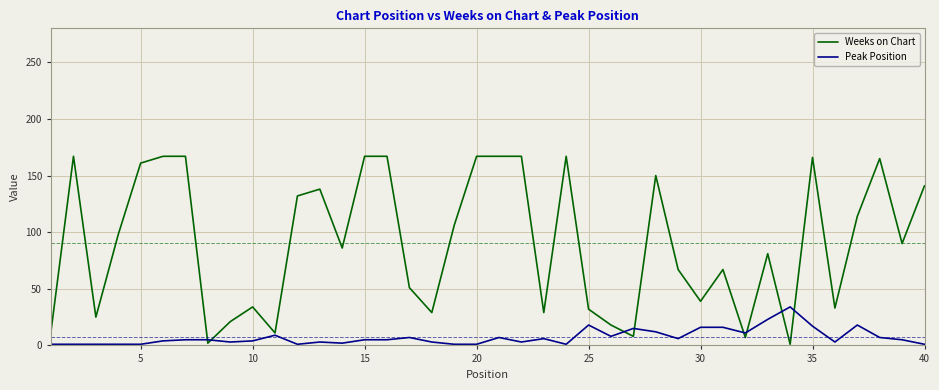

Which series has the largest range (max minus min)?

Weeks on Chart